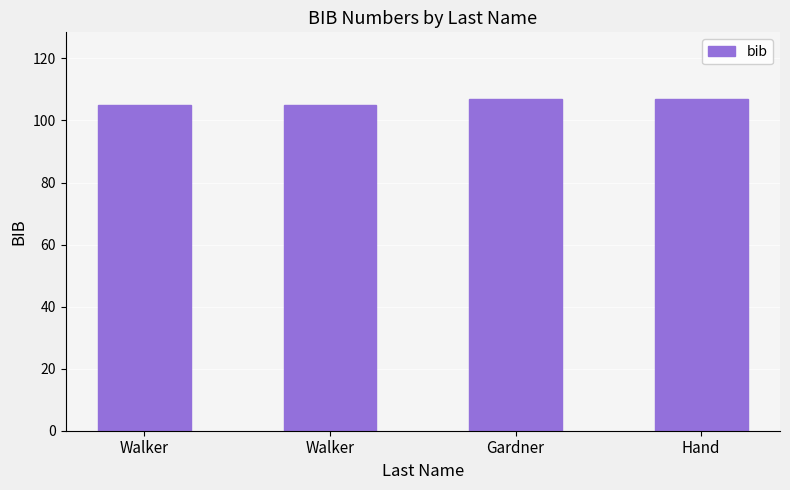

Does the chart contain any negative values?

No